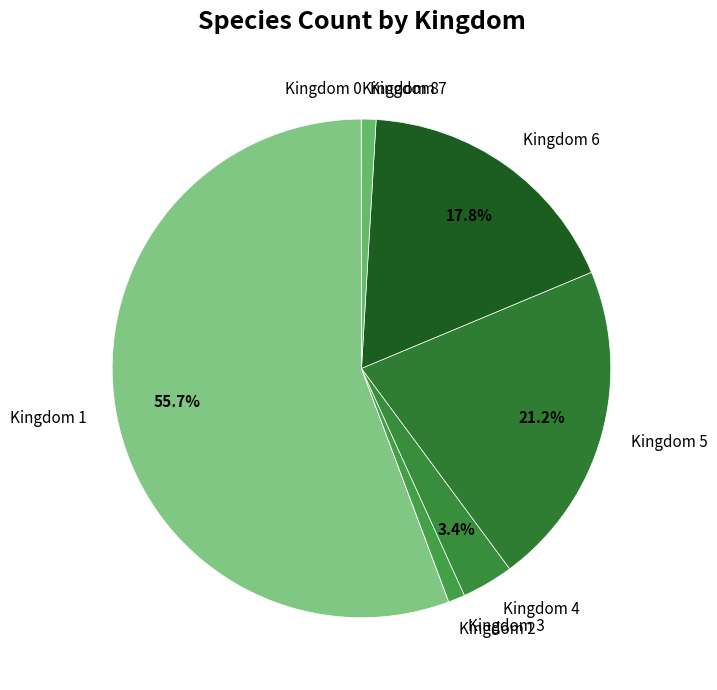

Is there a majority slice in this chart?

Yes